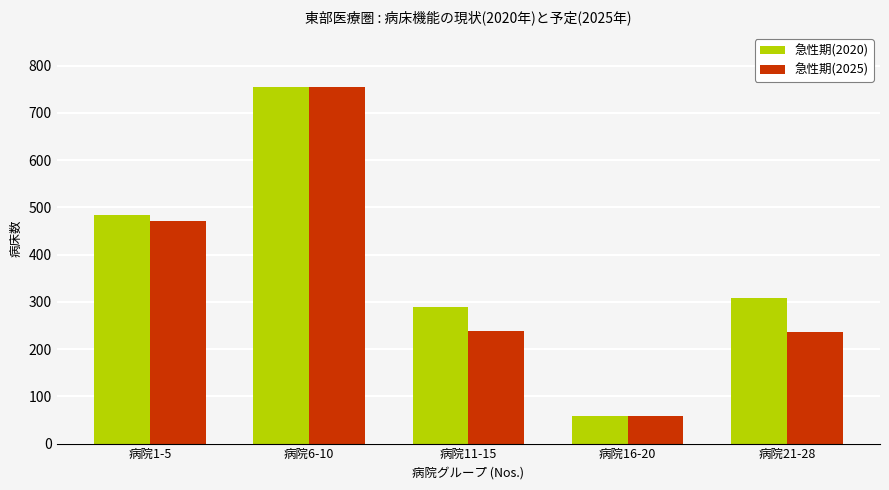

How many categories are shown in the chart?

5